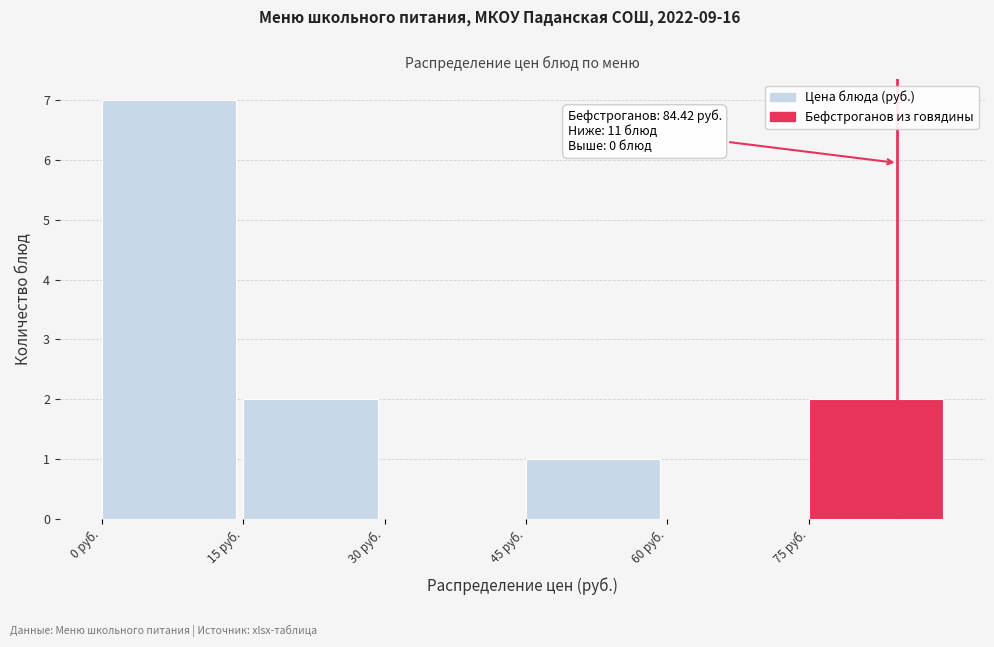

Over which range of the x-axis is the bar tallest?

0 to 15